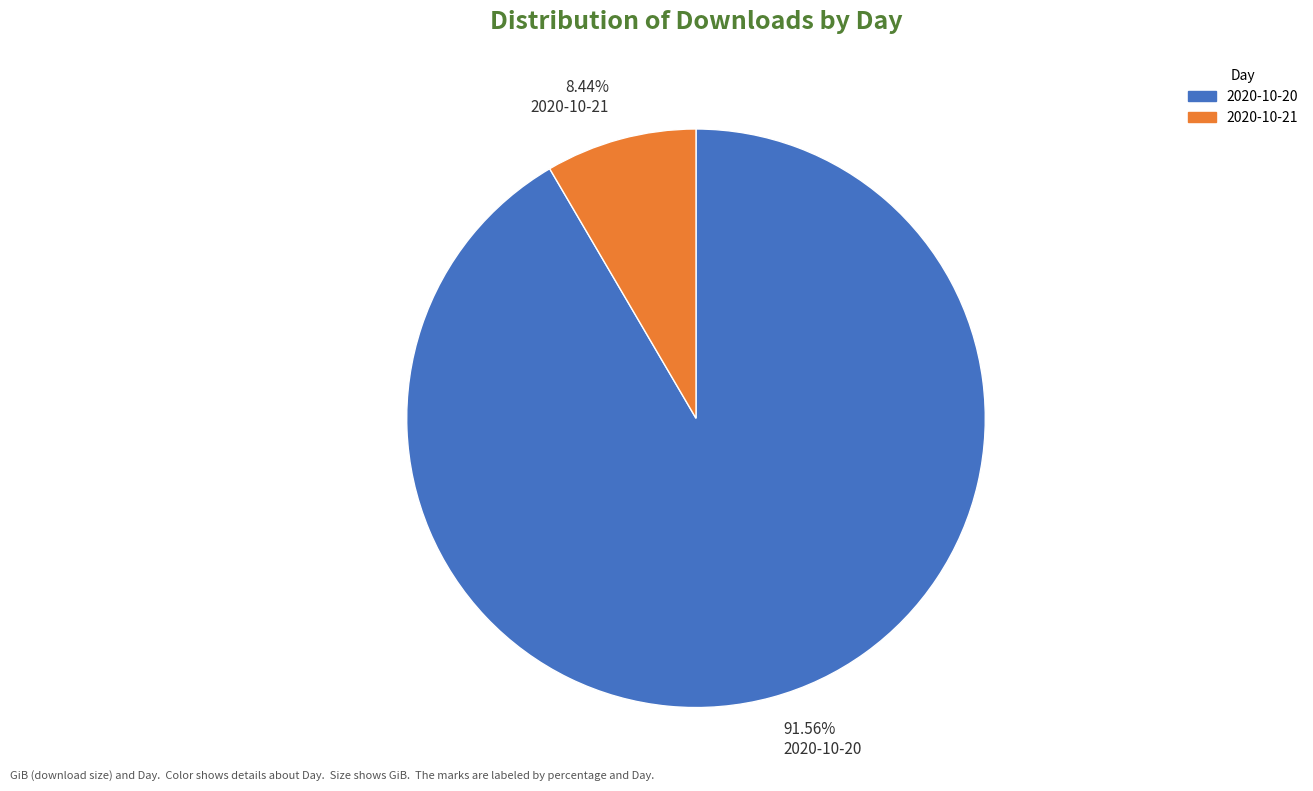

Does any single category account for the majority?

Yes